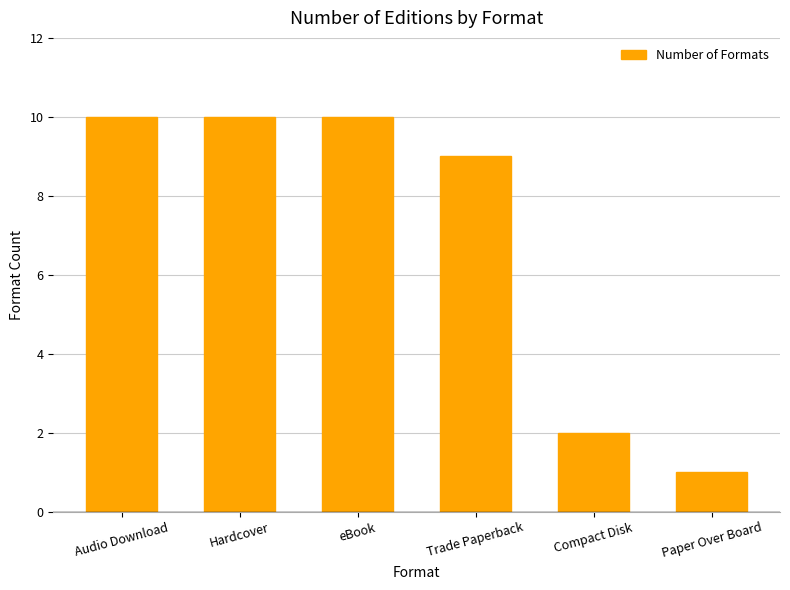

Reading left to right, list all the values displayed in this chart.

10	10	10	9	2	1